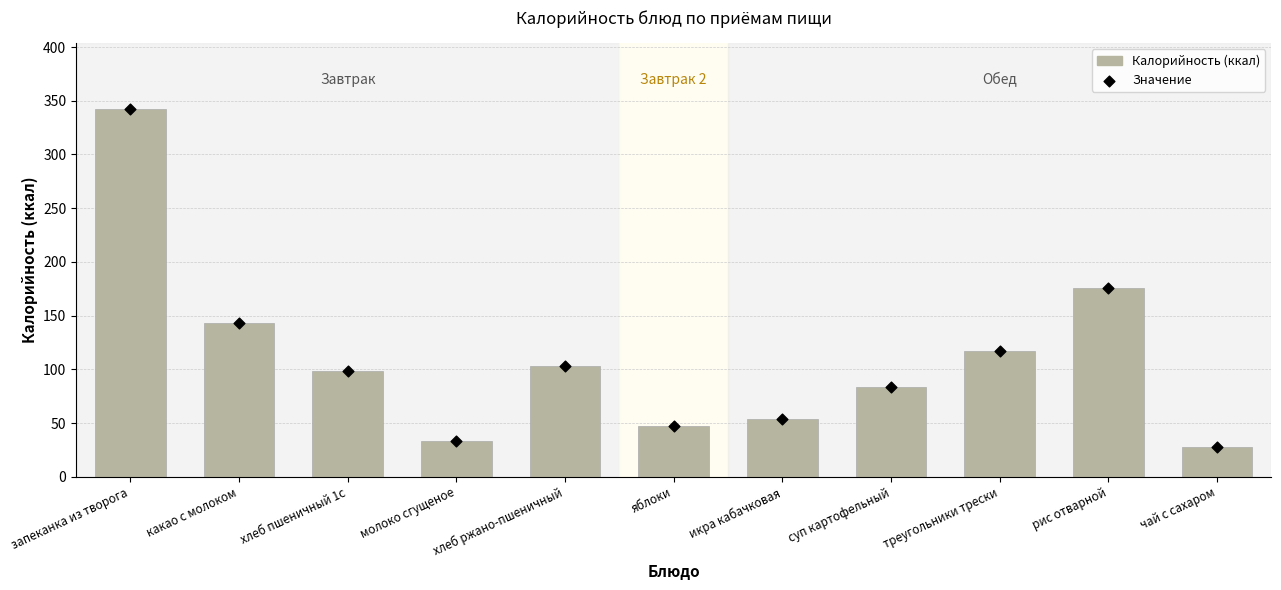

Which has a higher value, суп картофельный or хлеб пшеничный 1с?

хлеб пшеничный 1с